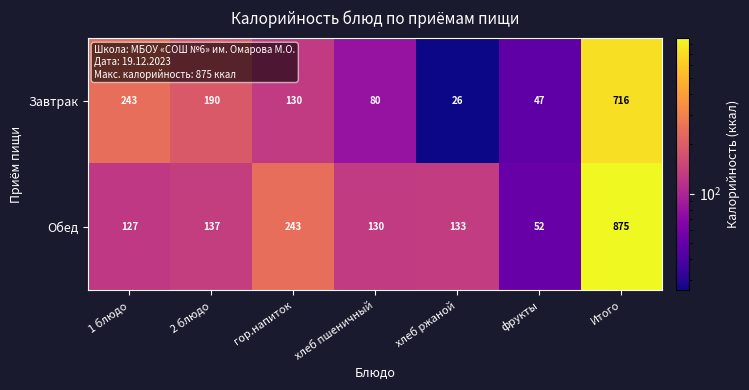

Which series has the largest range (max minus min)?

Обед